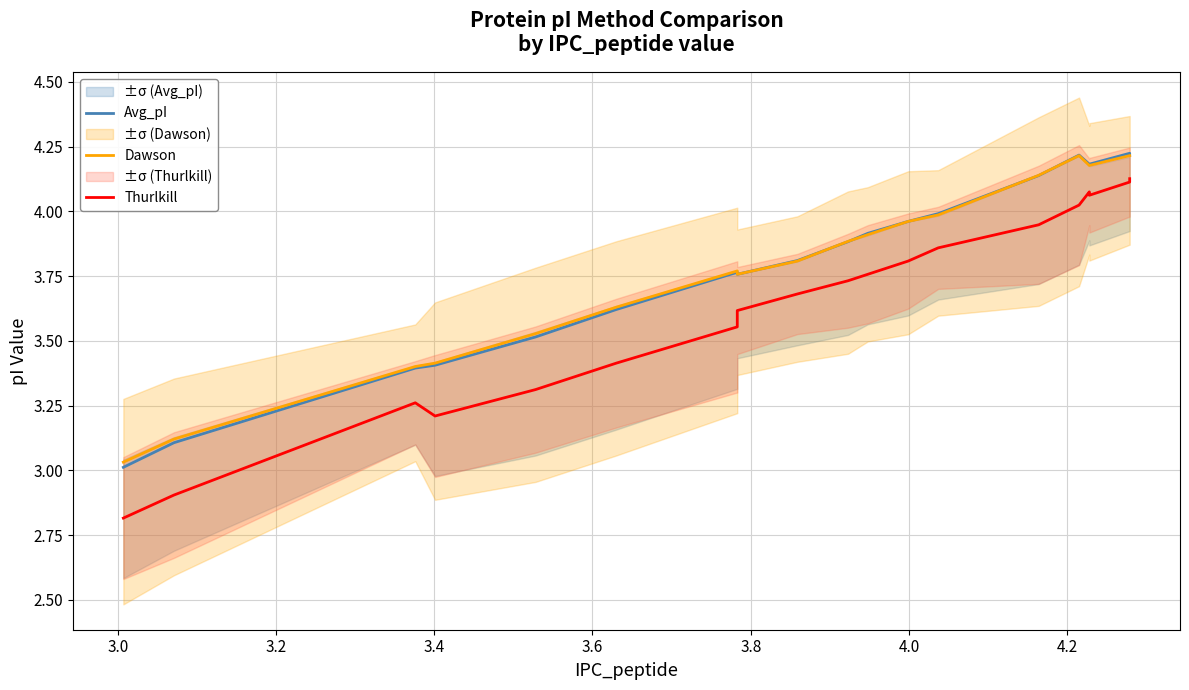

Which has a higher value, 3.6 or 3.0?

3.6